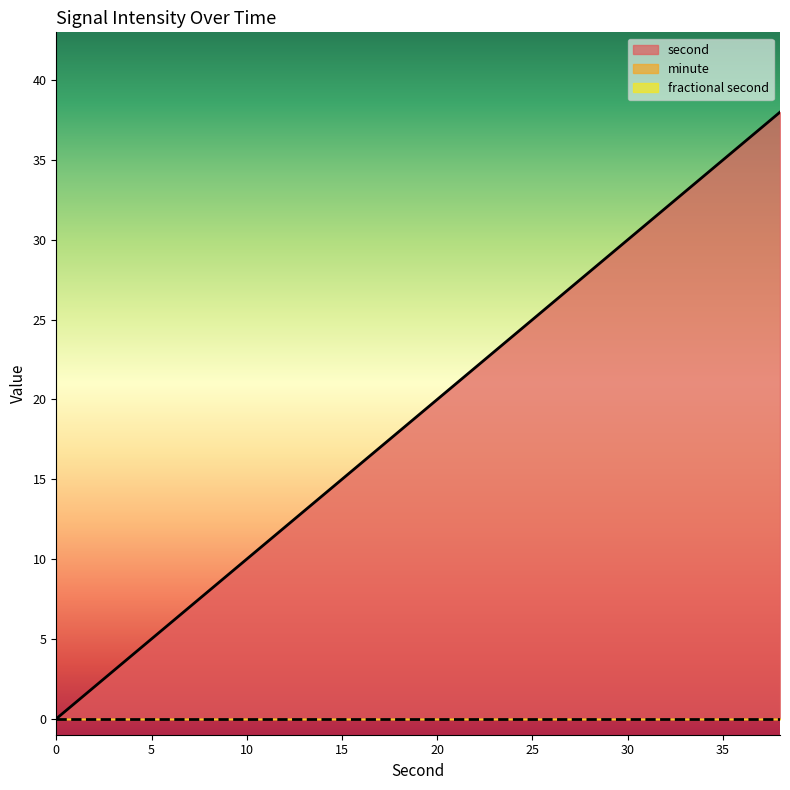

How many positive values does the second series have?

19